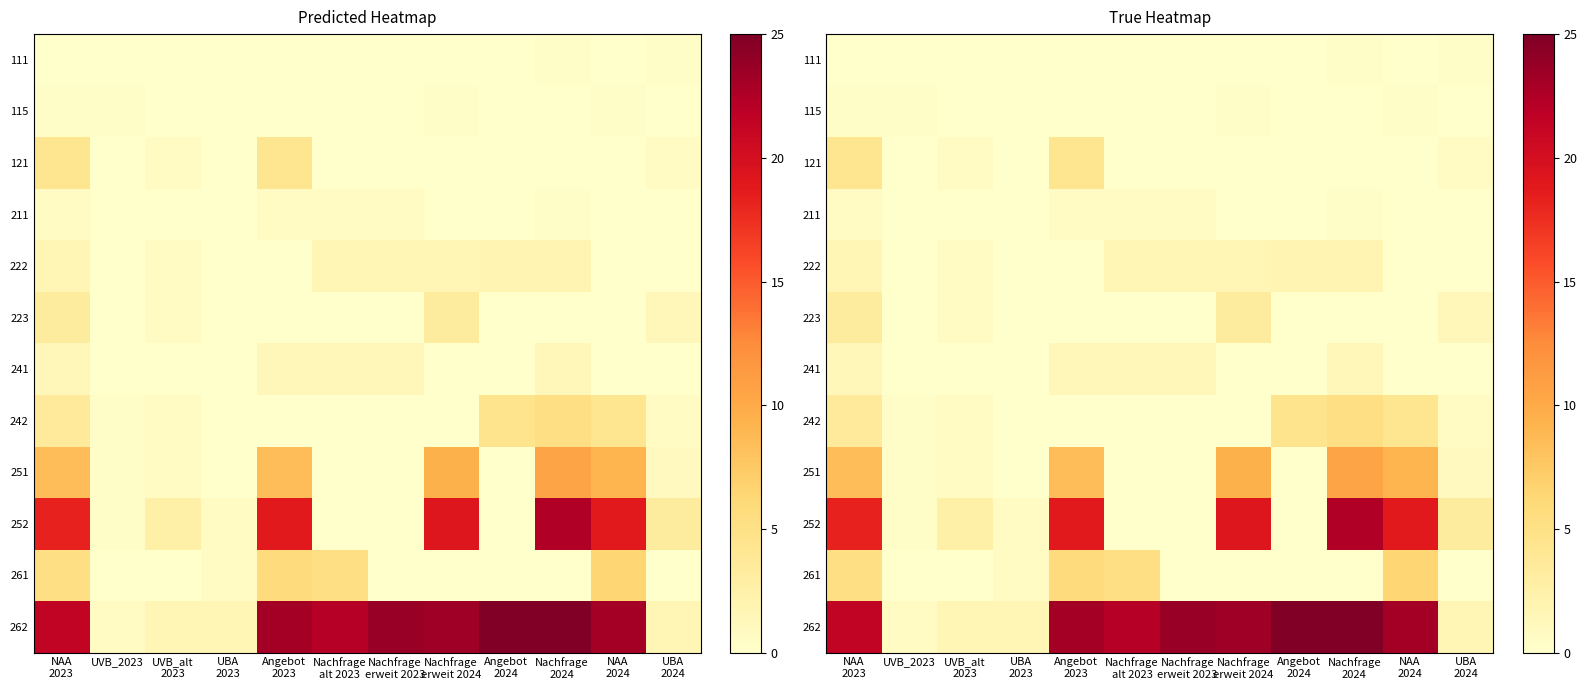

What is the average value of the 111 series?

0.1